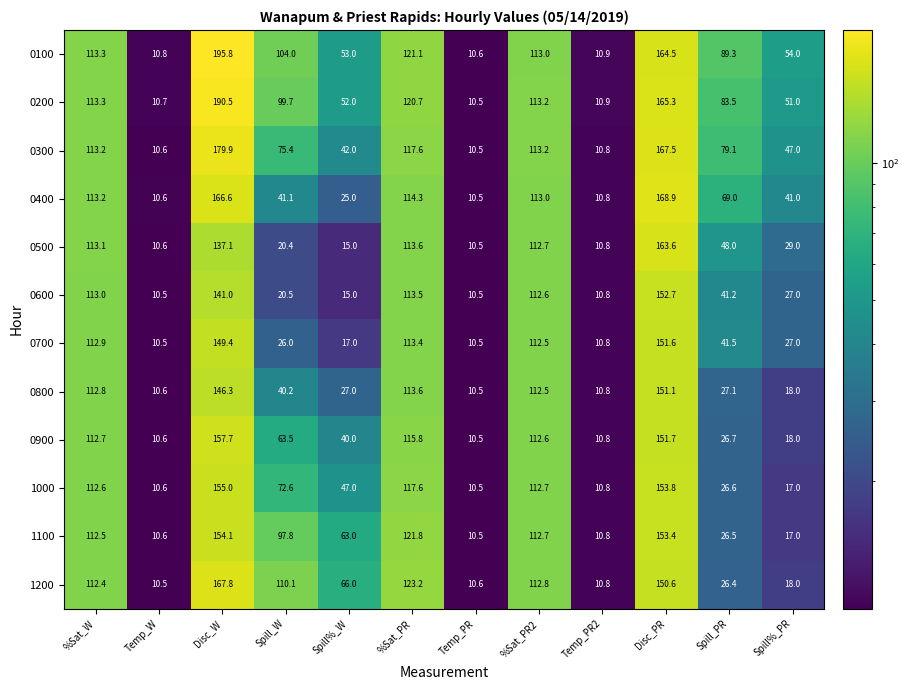

At which category is the sum across all series the highest?

Disc_W